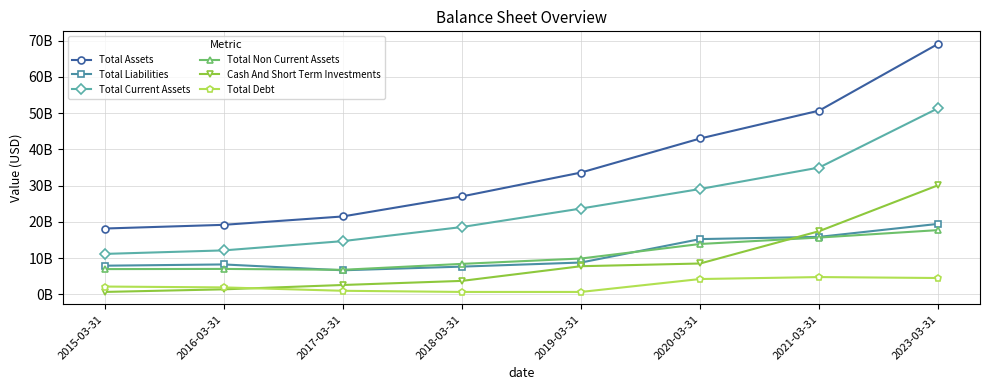

True or false: Total Assets and Total Debt cross at least once.

False